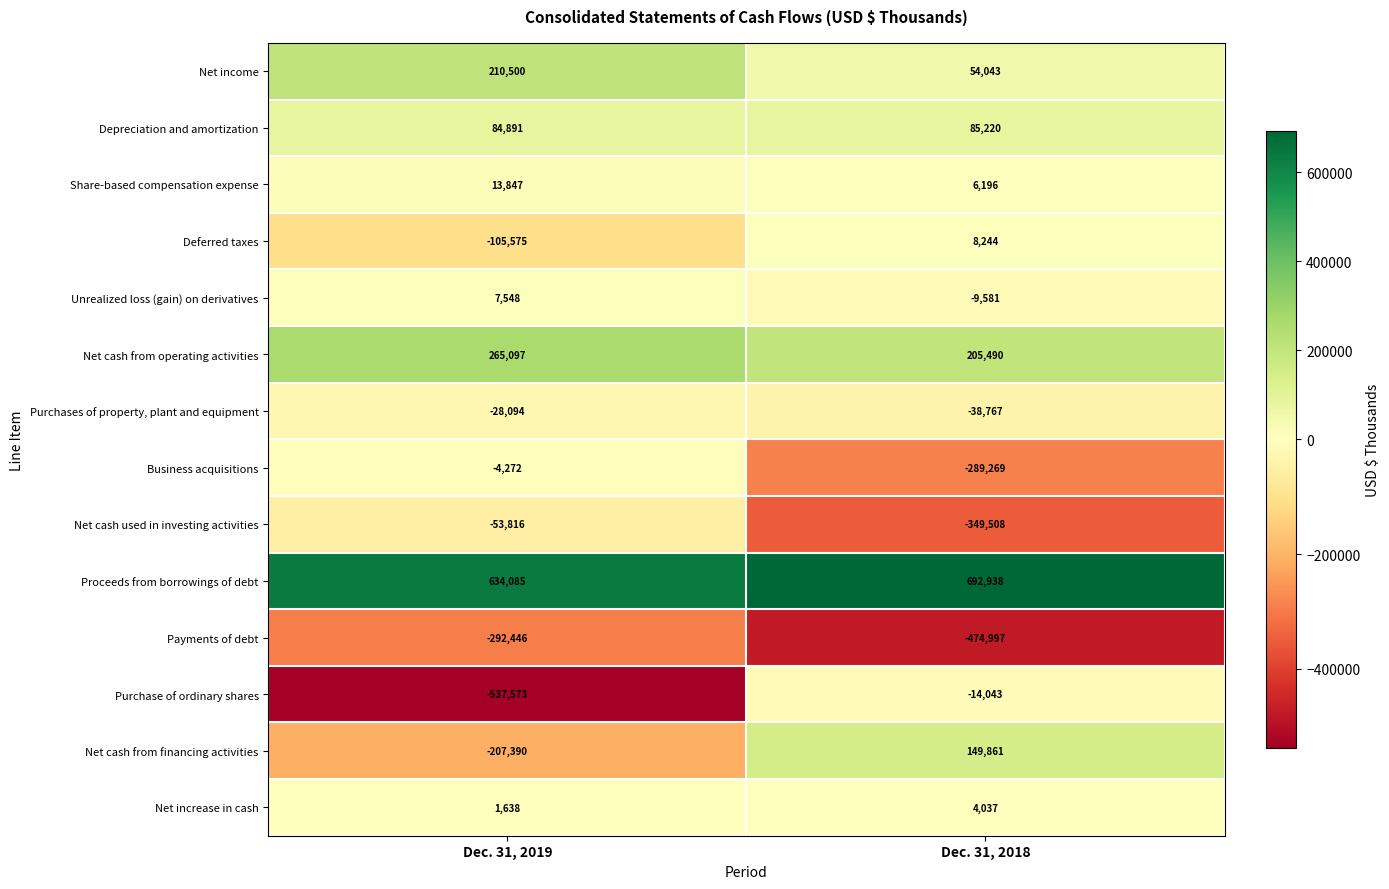

At which label is Depreciation and amortization closest to 85055?

Dec. 31, 2019